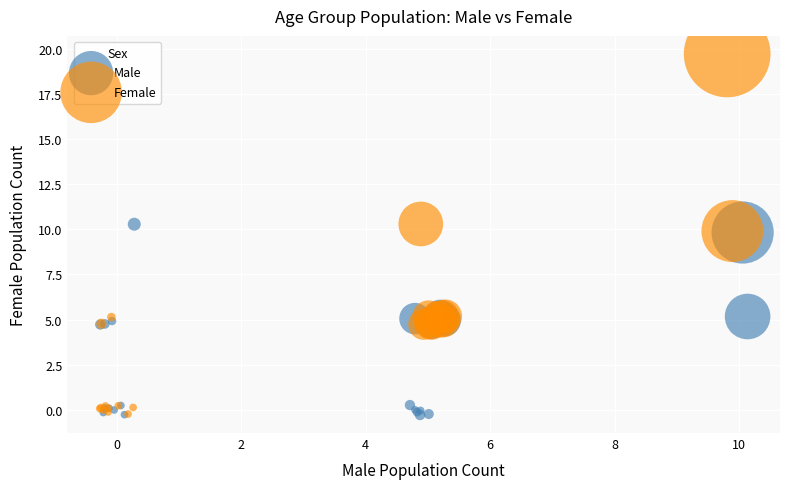

Which series reaches the maximum Y coordinate?

Female